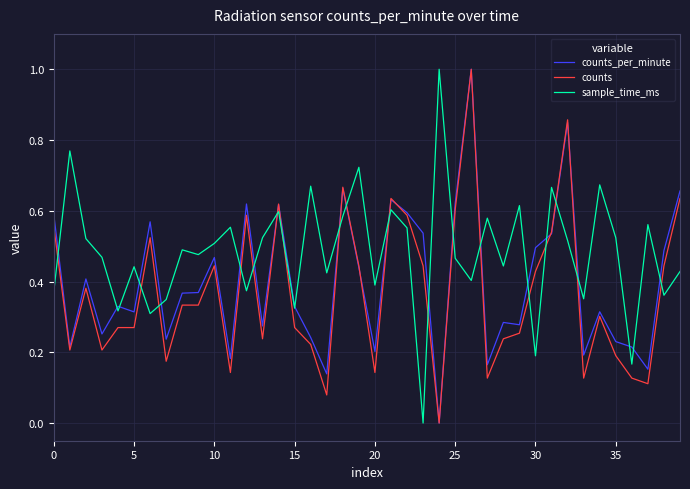

How many lines are shown in the chart?

3